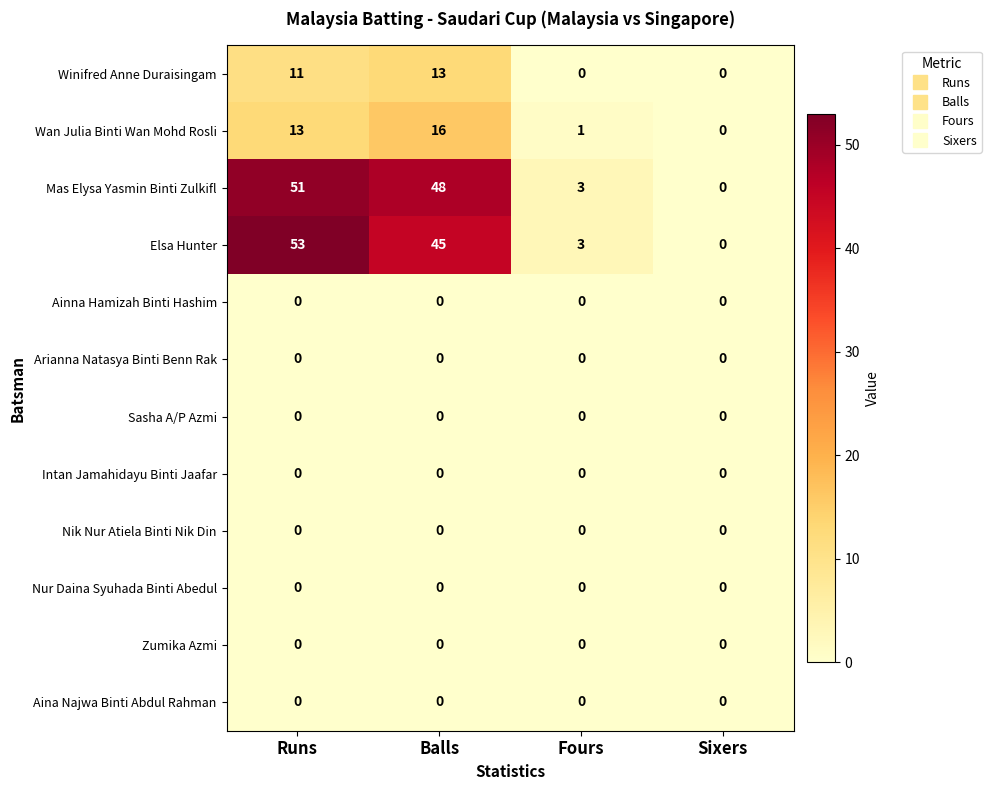

What is the sum of the Wan Julia Binti Wan Mohd Rosli values at Balls and Fours?

17